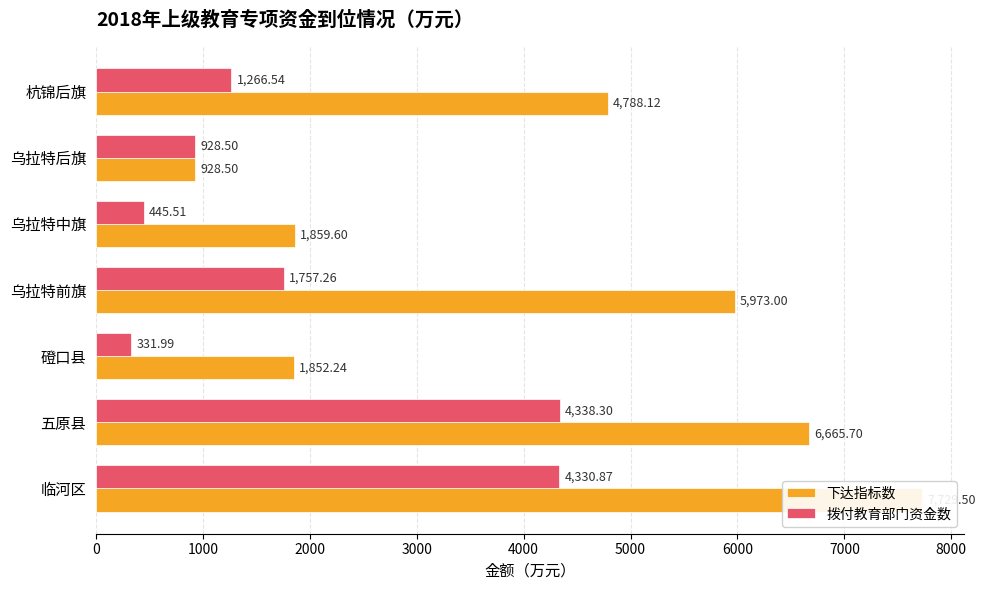

Between 五原县 and 乌拉特前旗, which series saw the biggest shift?

拨付教育部门资金数